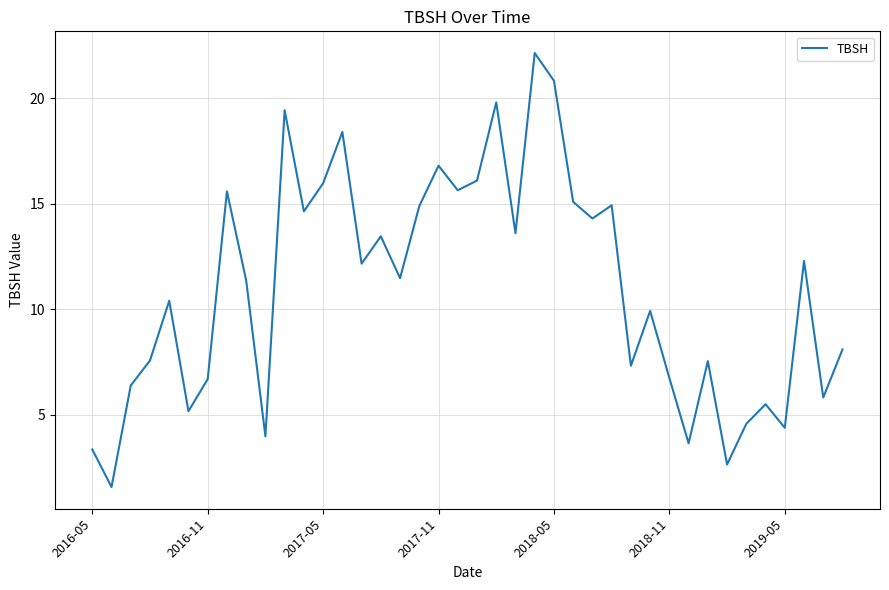

What is the maximum value shown in the chart?

22.1